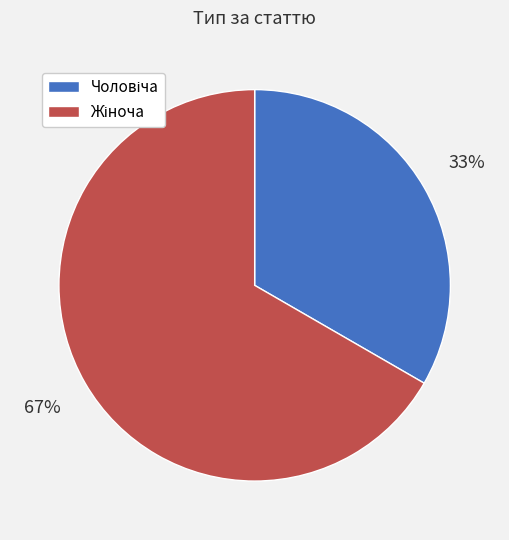

Is there a majority slice in this chart?

Yes